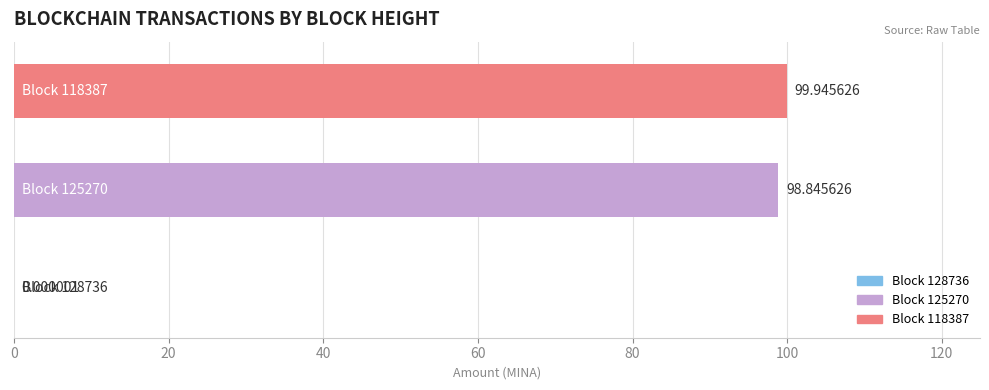

What is the sum of all values?

198.8